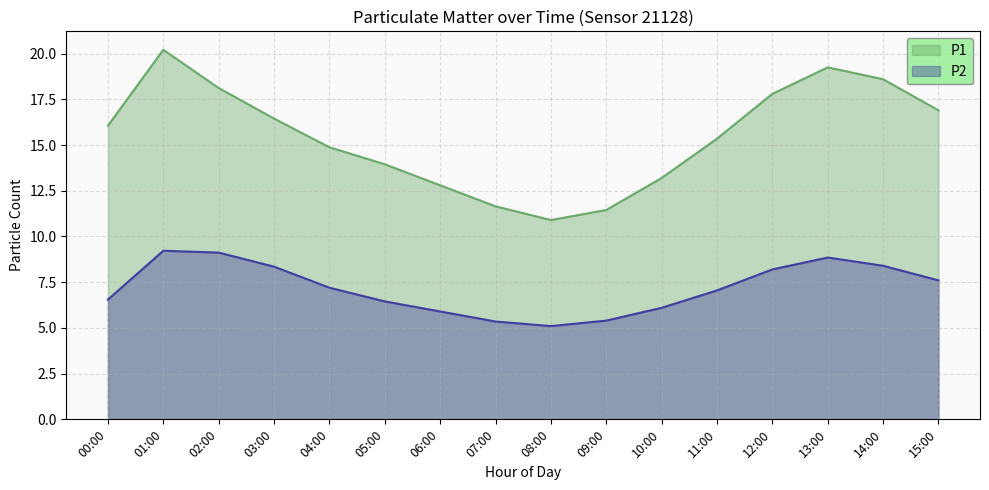

True or false: P2 has a value of 6.1 at 10:00.

True